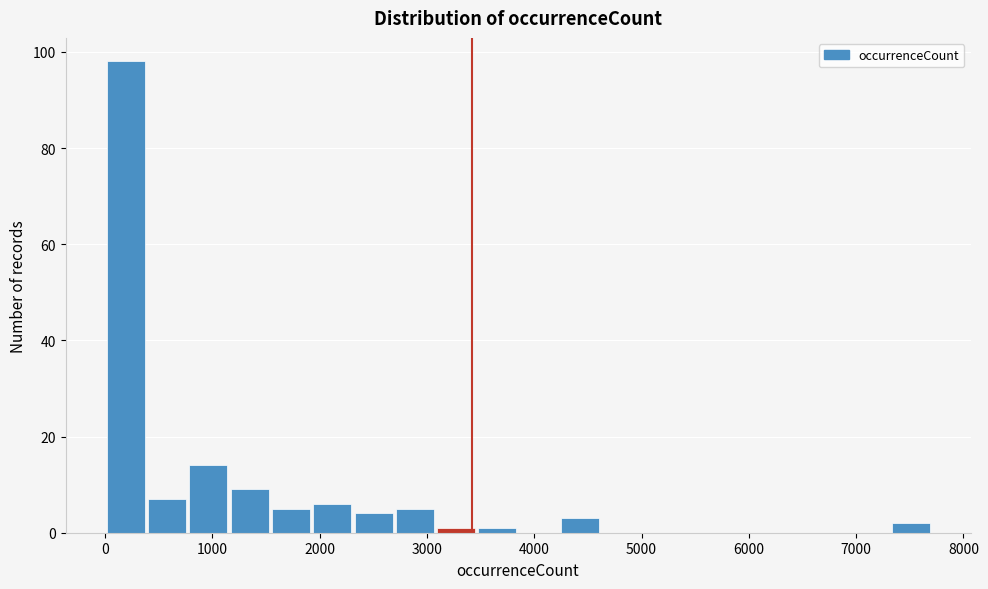

Read against the x-axis, roughly where is the centre of the tallest bar?

200